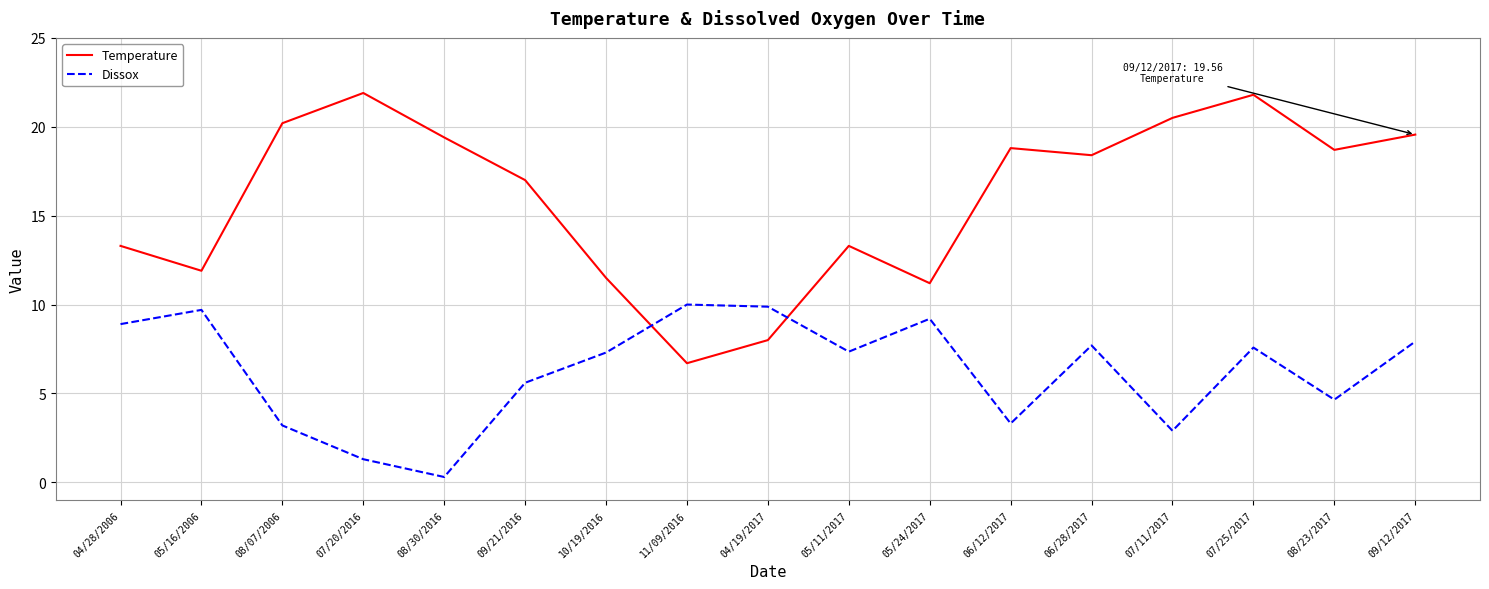

What are all the series names shown in the legend?

Temperature, Dissox